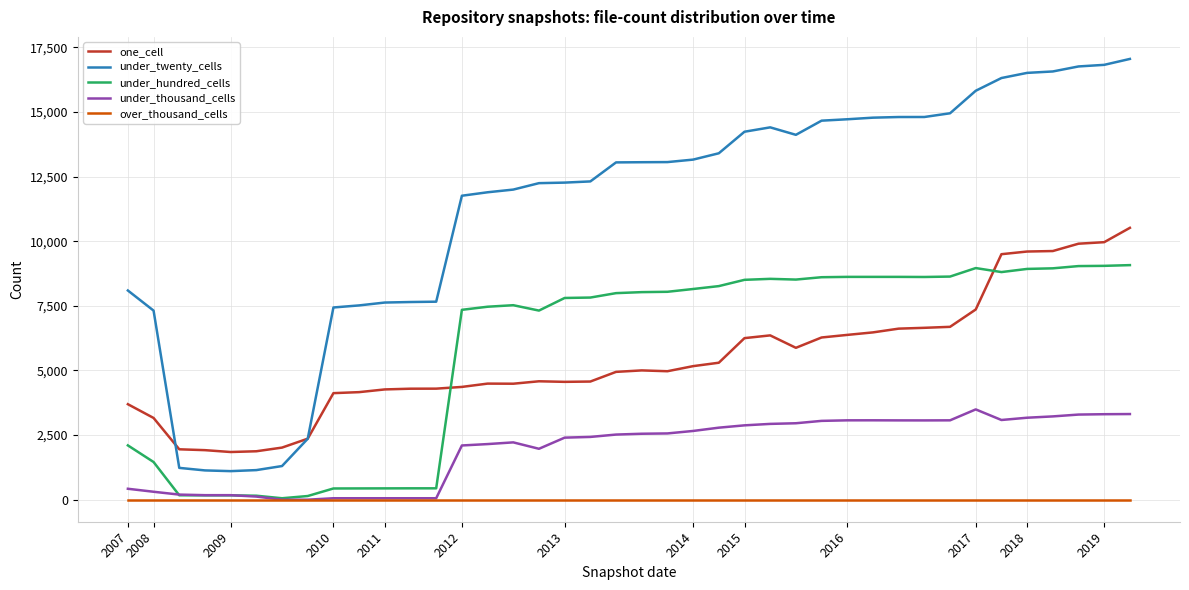

Which series ends up on top after the final intersection of one_cell and under_hundred_cells?

one_cell